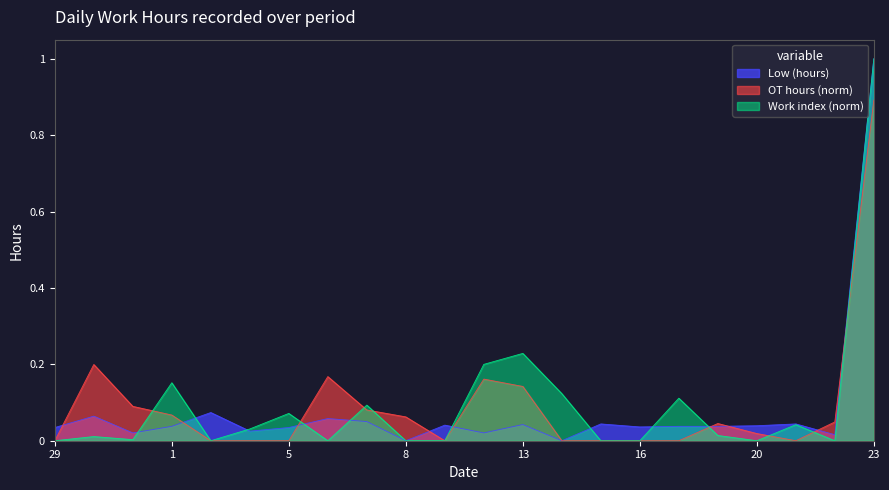

Rank the categories by value from highest to lowest.

23, 2, 30, 6, 7, 15, 21, 13, 9, 20, 1, 18, 19, 16, 29, 5, 4, 31, 11, 22, 8, 14